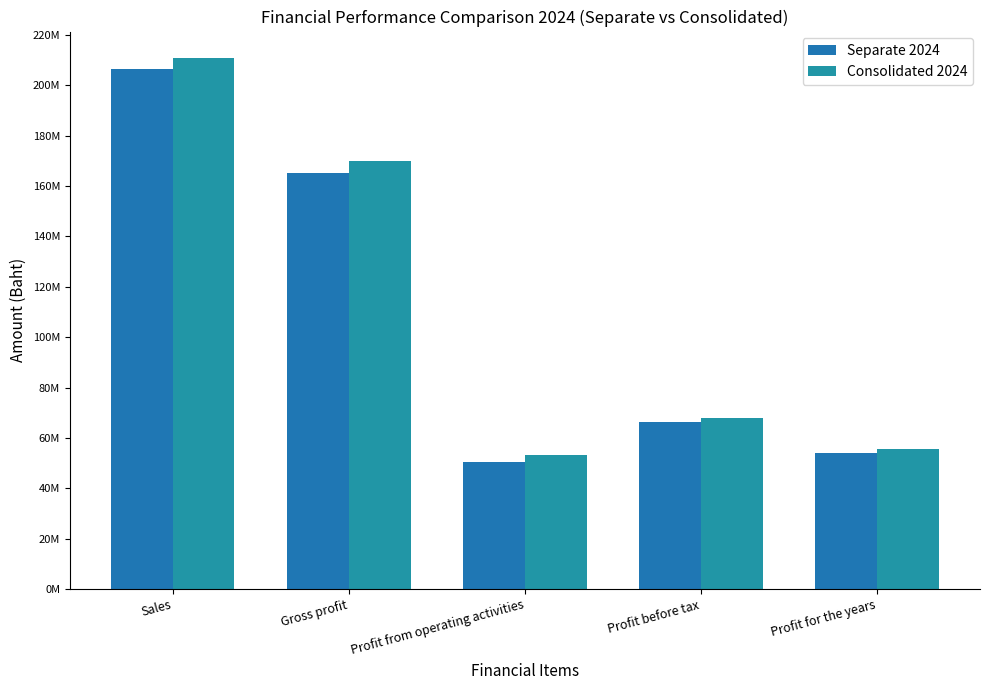

What is the difference between the maximum and minimum values in the Separate 2024 series?

155738895